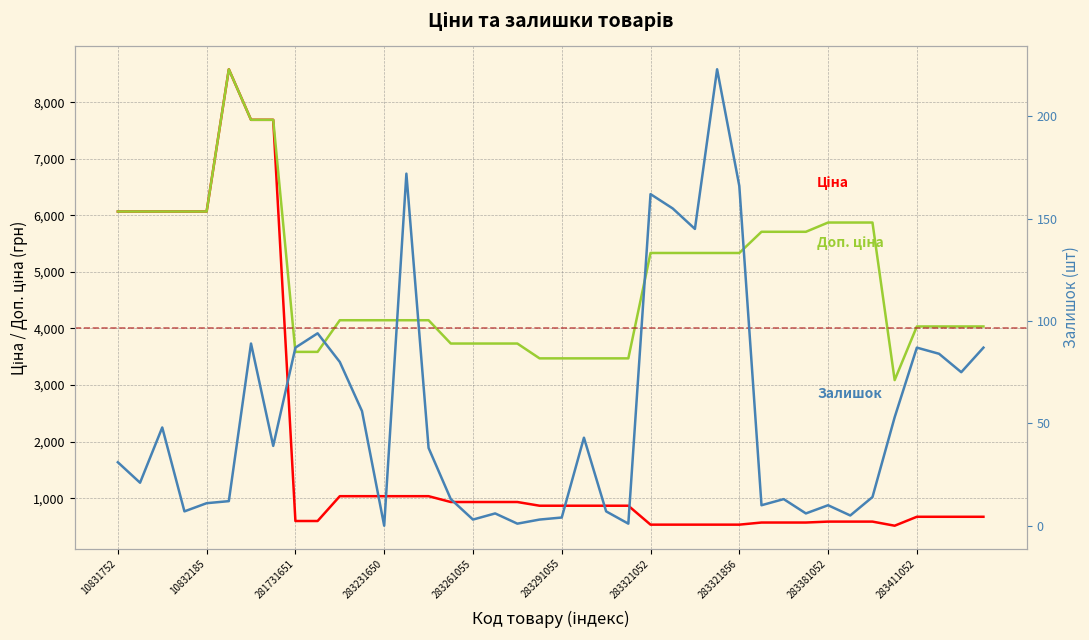

How many data points in Залишок are above 38?

19